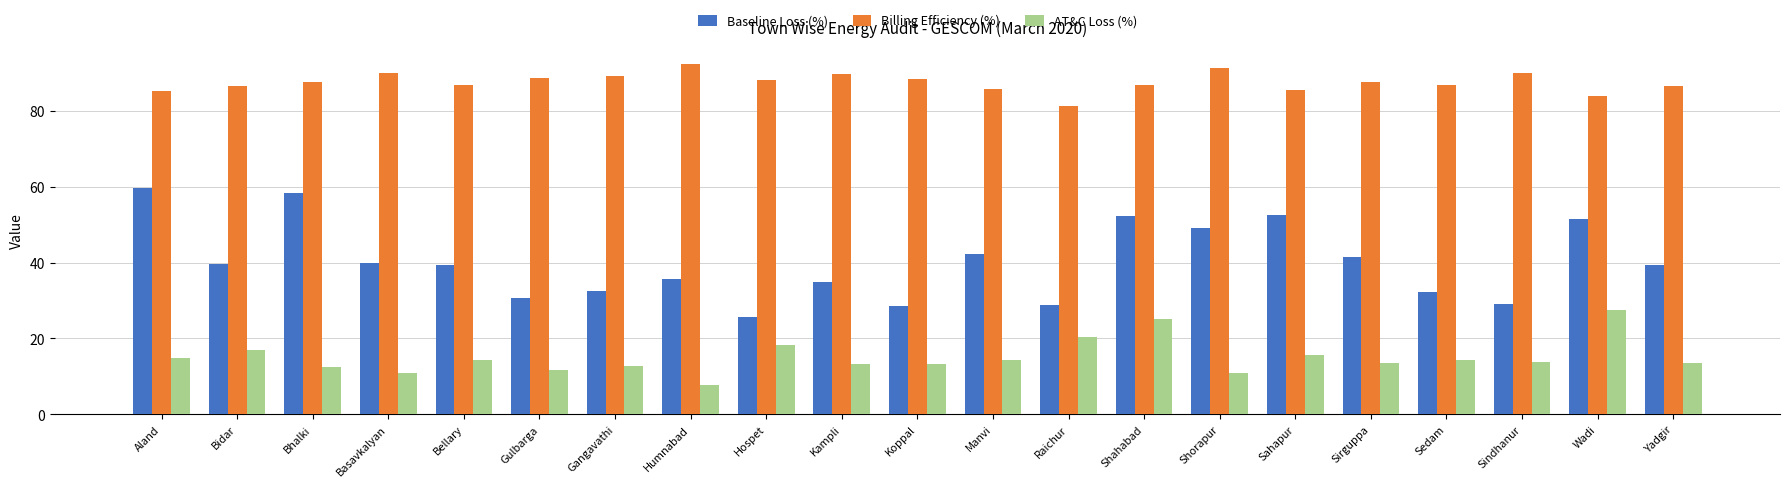

True or false: Billing Efficiency (%) has a value of 120.2 at Raichur.

False